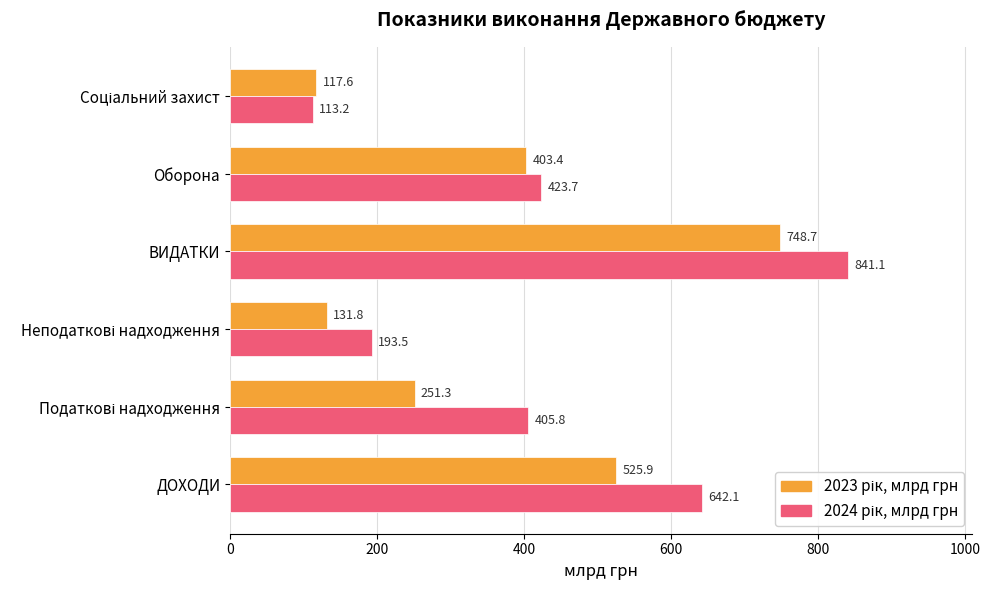

At which category is the sum across all series the highest?

ВИДАТКИ